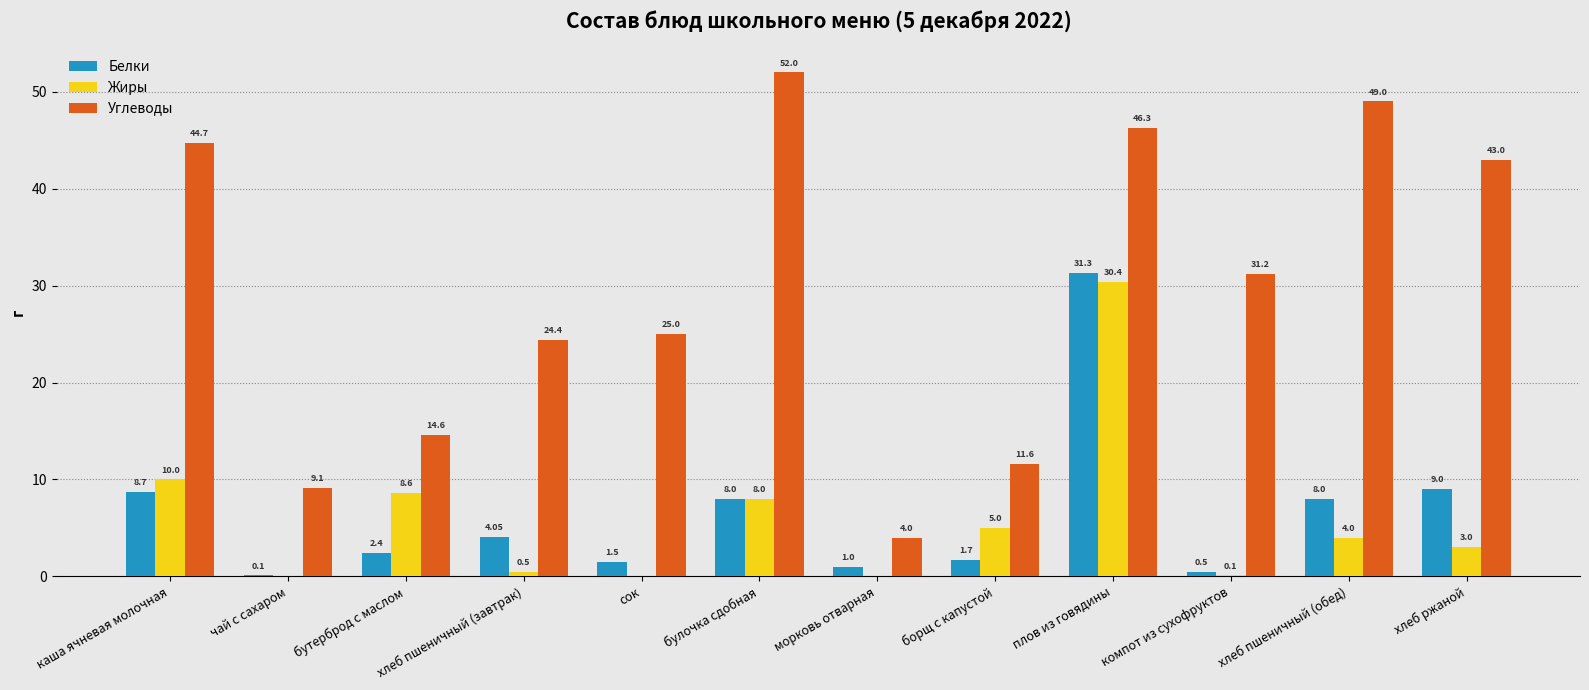

Where is Белки nearest to the value 15?

хлеб ржаной